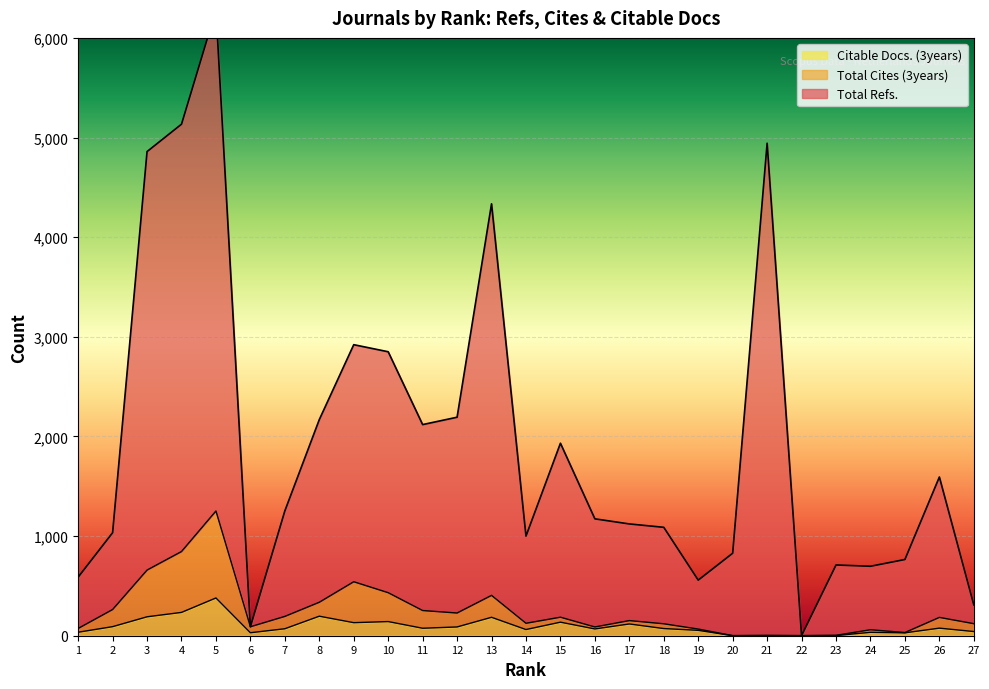

What is the minimum value for Citable Docs. (3years)?

1